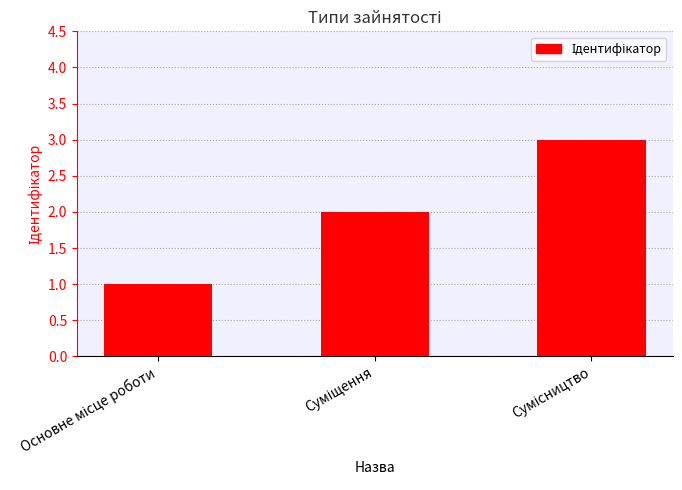

What is the maximum value shown in the chart?

3